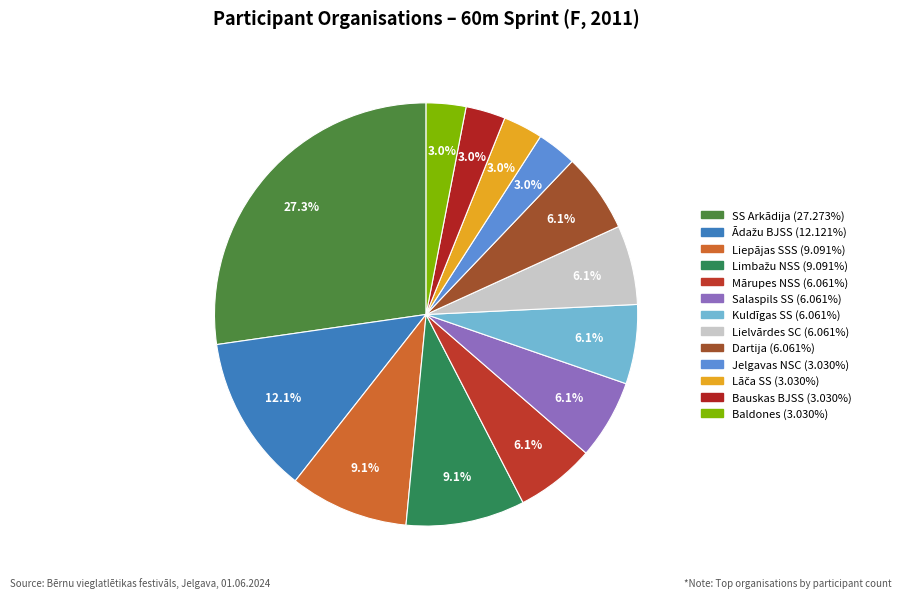

How many slices are in this pie chart?

13